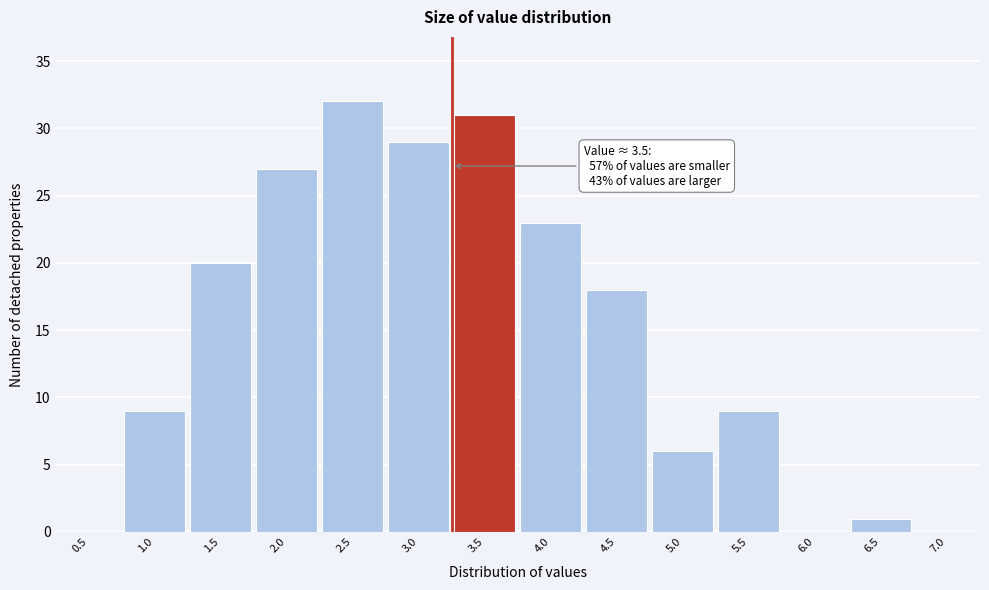

Reading left to right, extract all data points from this chart.

0.5=0	1.0=9	1.5=20	2.0=27	2.5=32	3.0=29	3.5=31	4.0=23	4.5=18	5.0=6	5.5=9	6.0=0	6.5=1	7.0=0